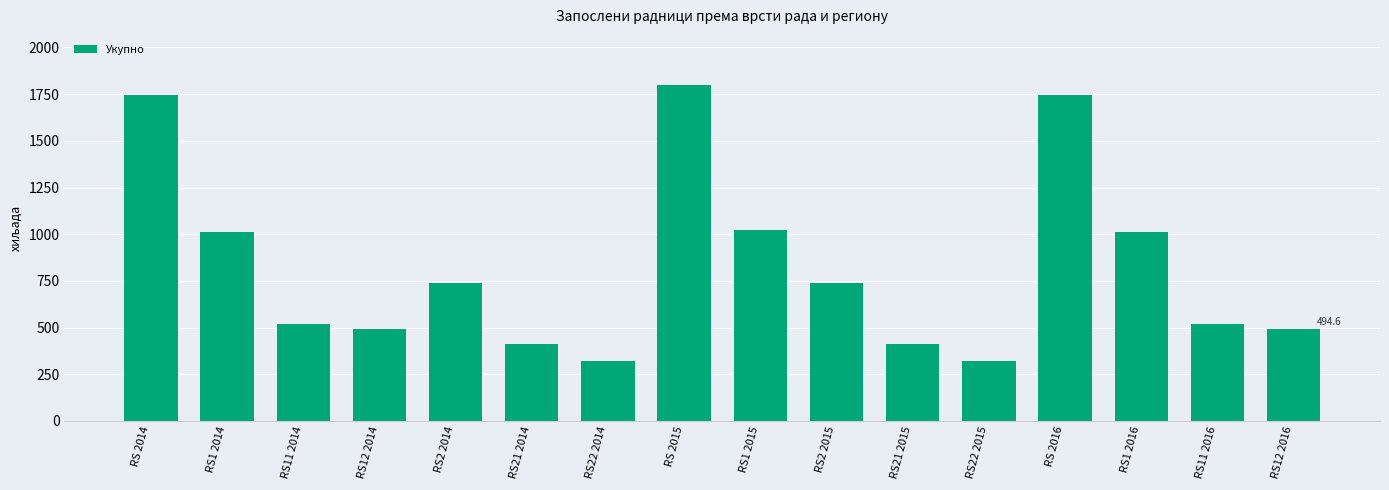

What is the approximate value at RS 2016?

1748.0